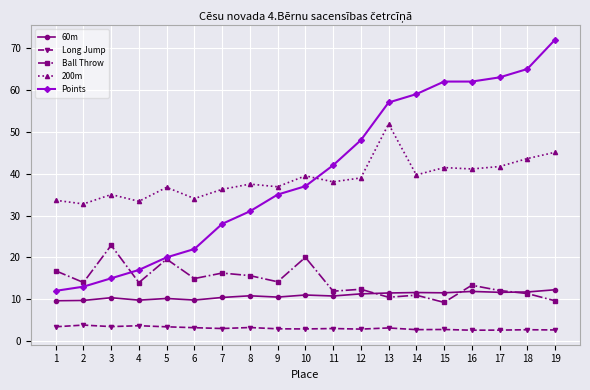

The value of Ball Throw at 11 is 11.9. True or false?

True